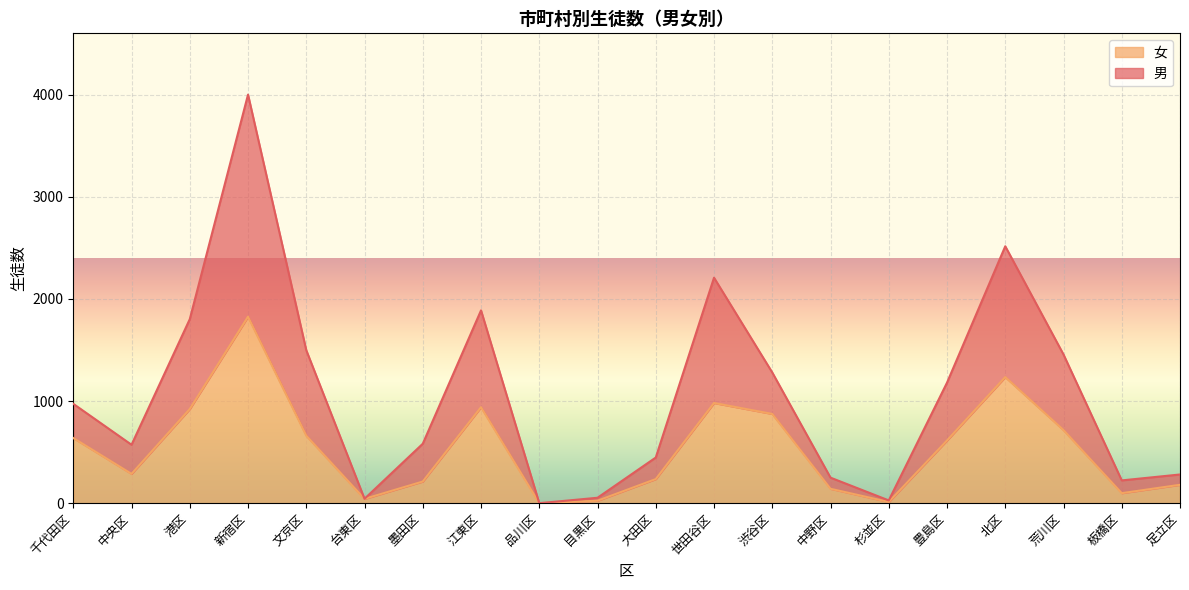

What is the difference between the maximum and second lowest values in the 男 series?

3974